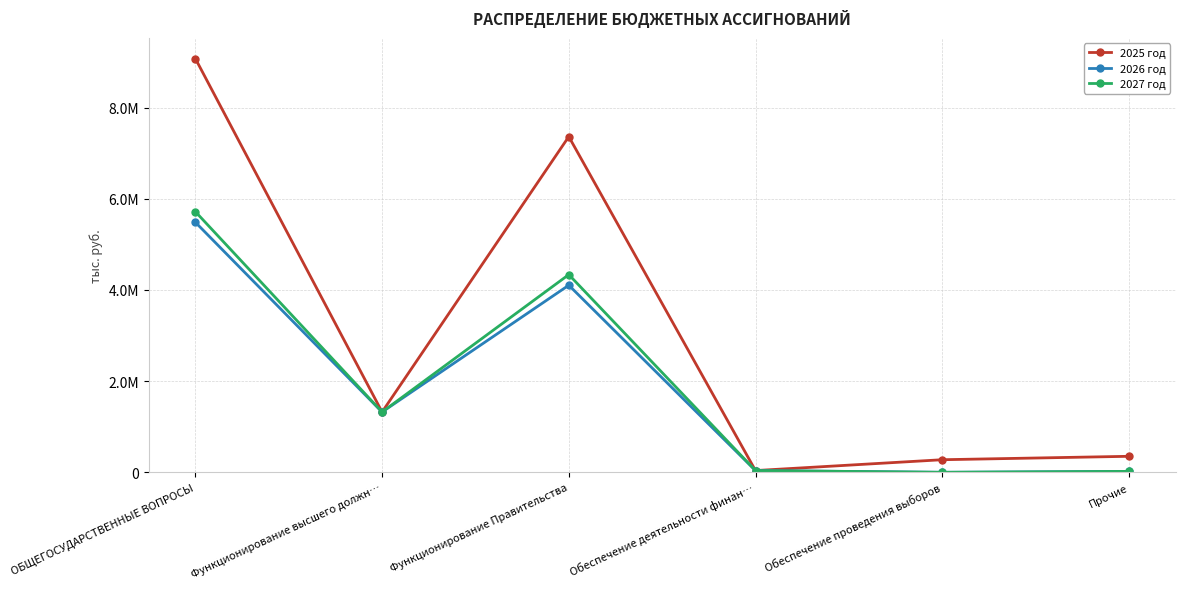

What is the label of the 4th point from the right?

Функционирование Правительства